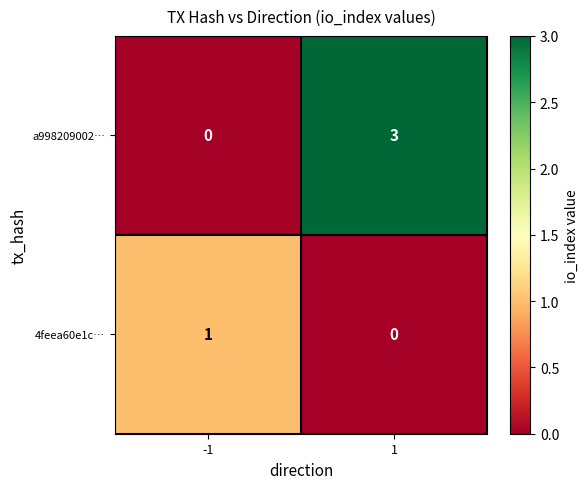

What is the highest value of the a998209002… series?

3